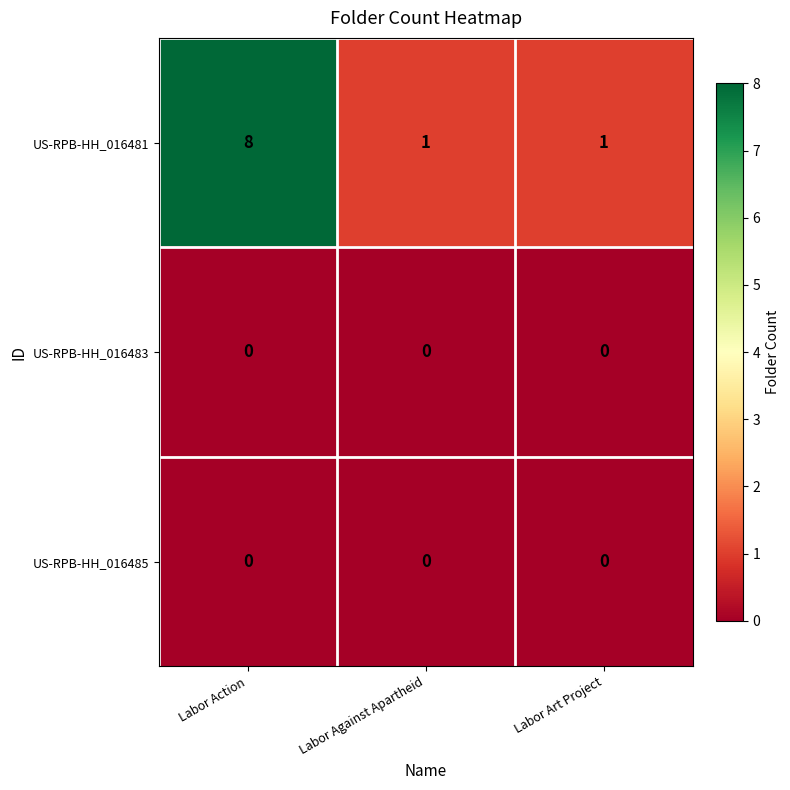

Reading left to right, what are all the values shown in this chart?

US-RPB-HH_016481: Labor Action=8	Labor Against Apartheid=1	Labor Art Project=1
US-RPB-HH_016483: Labor Action=0	Labor Against Apartheid=0	Labor Art Project=0
US-RPB-HH_016485: Labor Action=0	Labor Against Apartheid=0	Labor Art Project=0